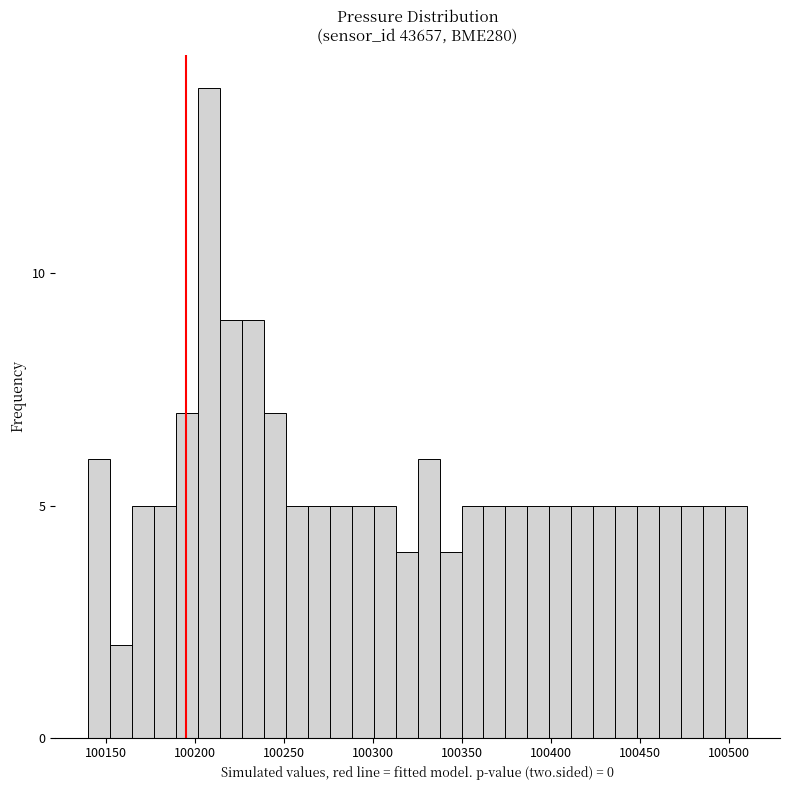

Read against the x-axis, roughly where is the centre of the tallest bar?

100210